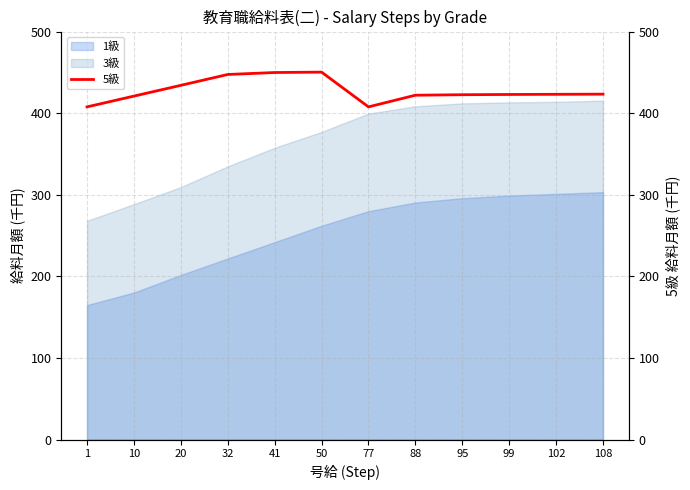

At which category does the chart reach its minimum across all series?

1